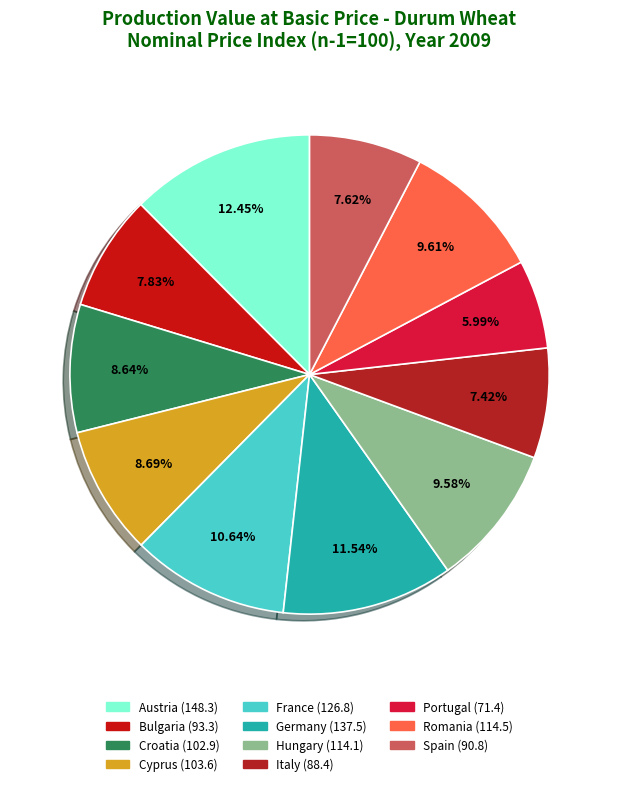

How many segments does this pie chart have?

11